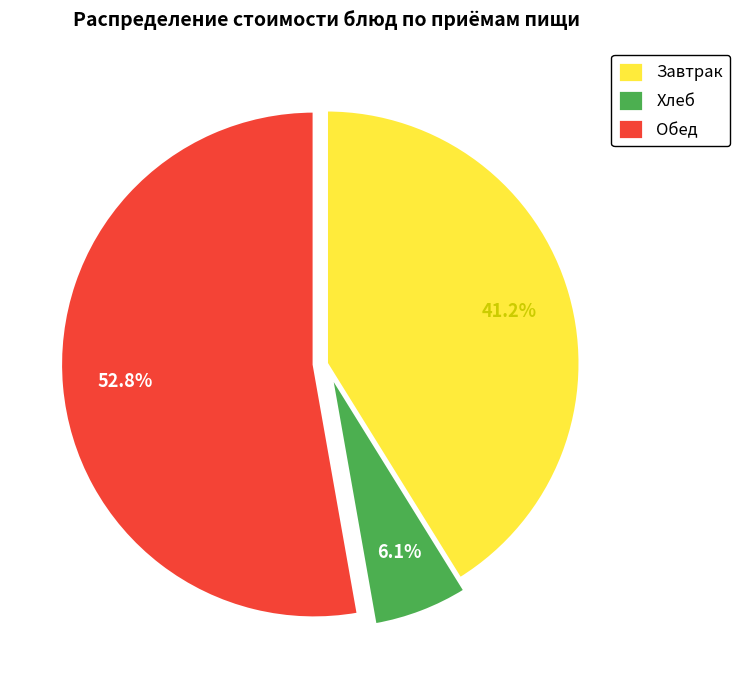

Does any single category account for the majority?

Yes